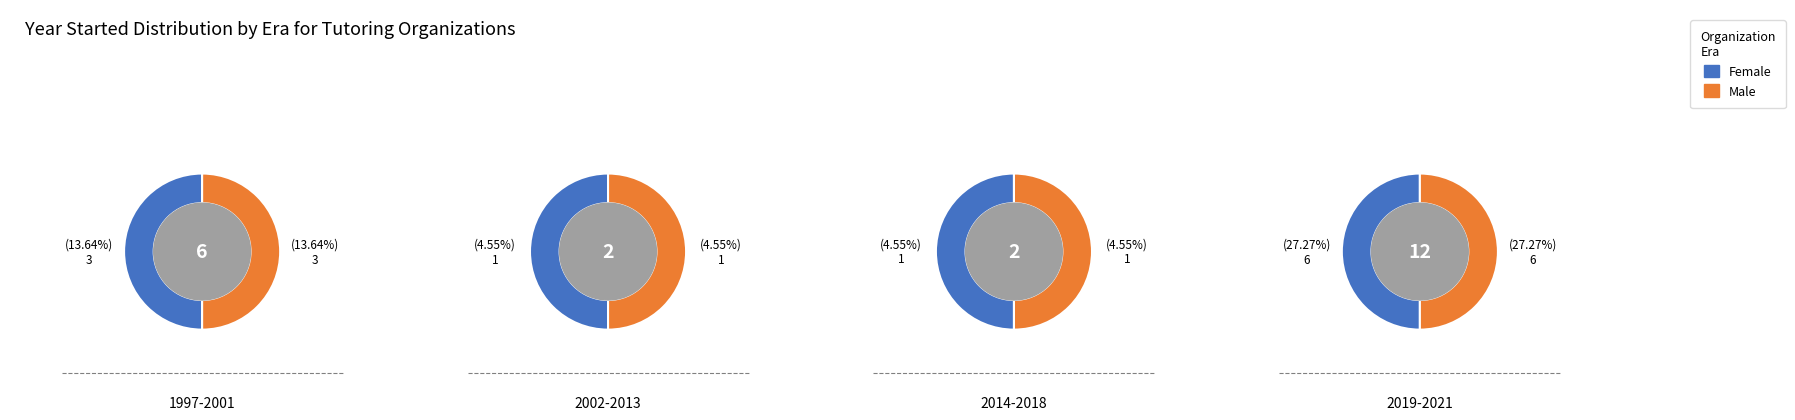

Which series has the largest range (max minus min)?

Female